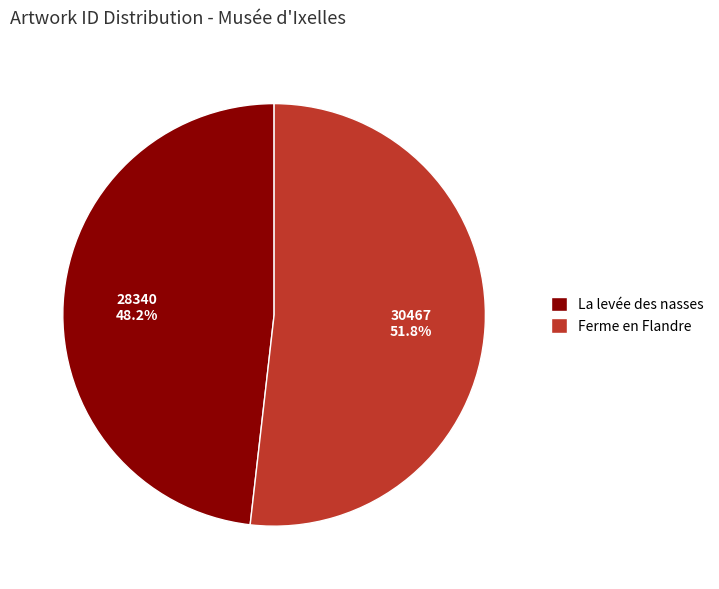

Is there a majority slice in this chart?

Yes